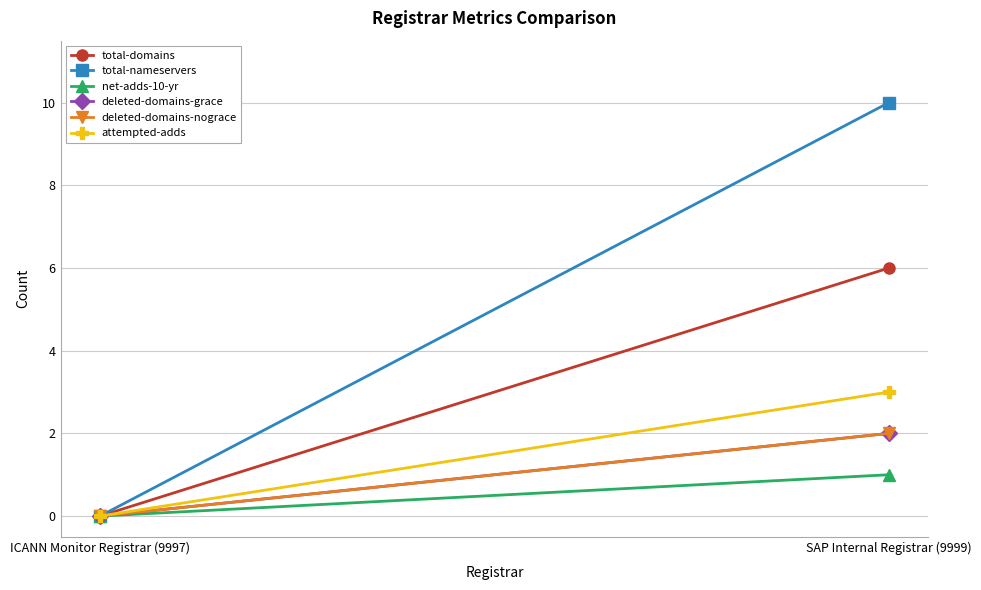

How many categories are shown in the chart?

2